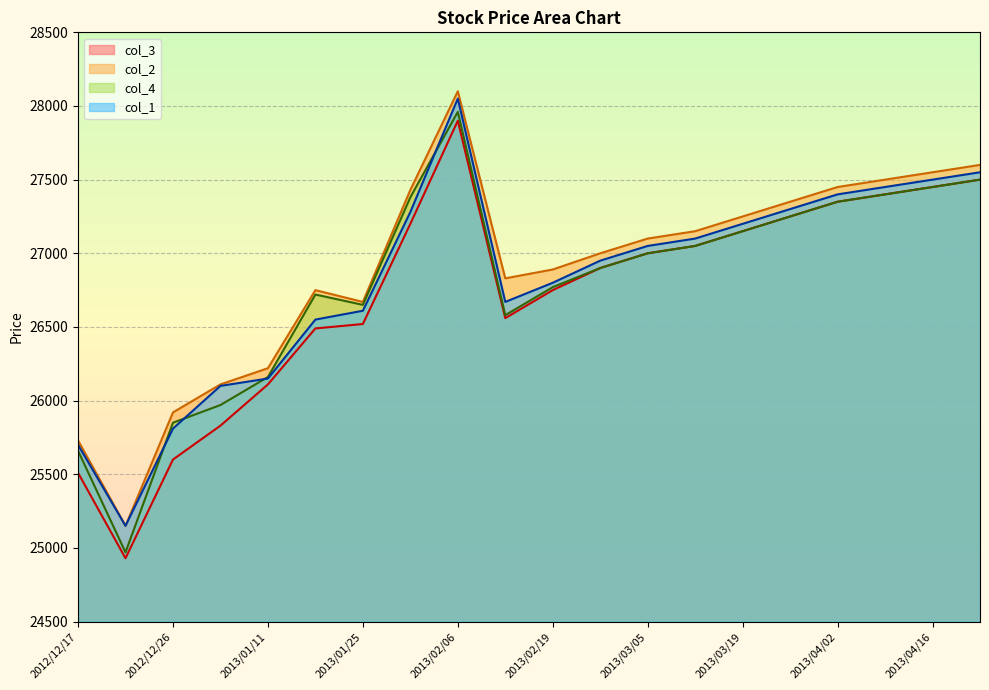

Between 2013/01/04 and 2013/03/12, which series saw the biggest shift?

col_3